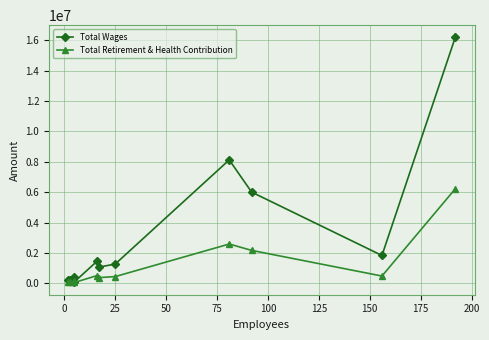

What is the average value of the Total Wages series?

3350689